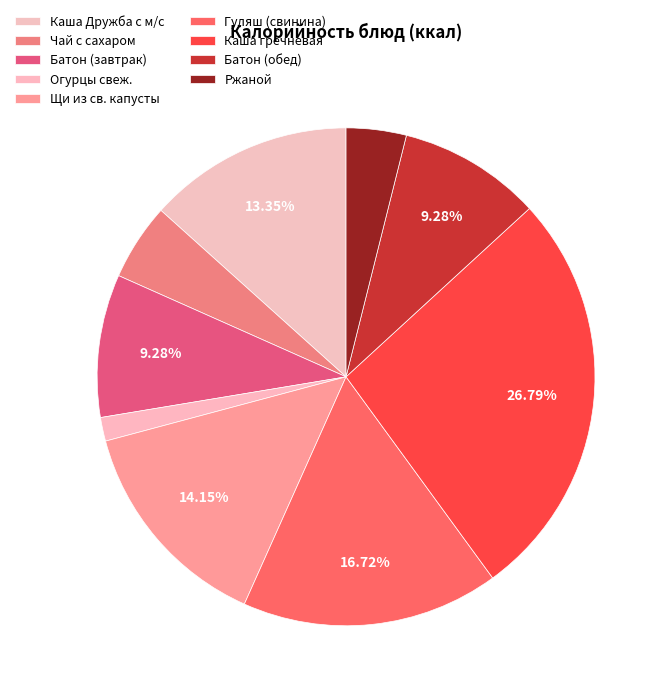

Does any single category account for the majority?

No